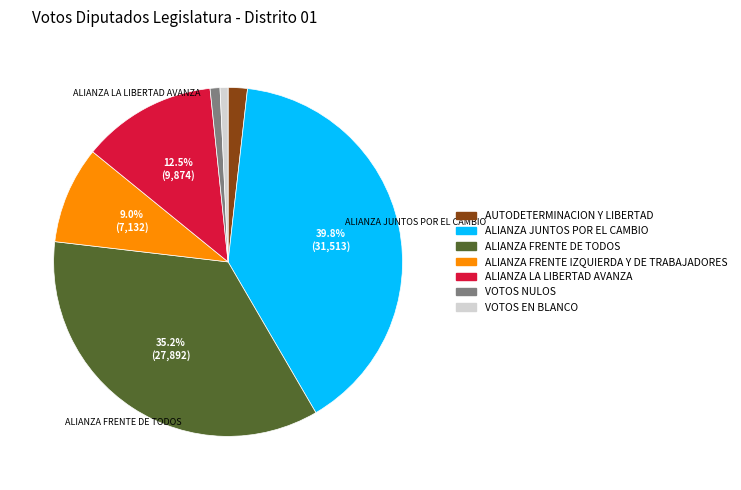

Is the sum of ALIANZA JUNTOS POR EL CAMBIO and AUTODETERMINACION Y LIBERTAD greater than half?

No